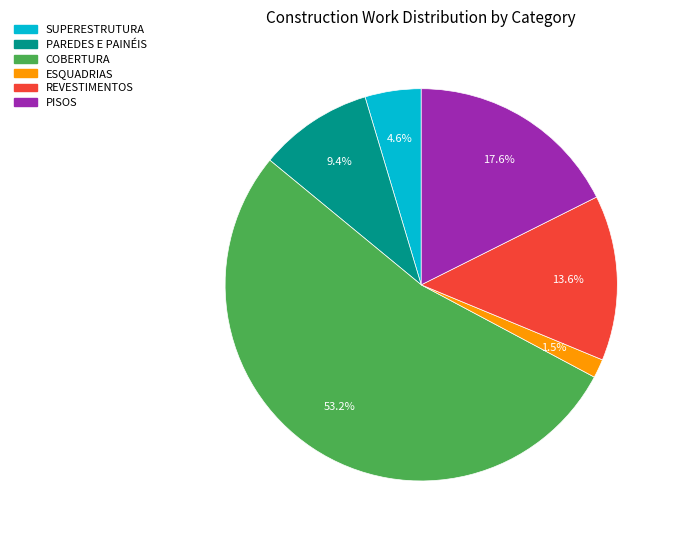

Is it true that REVESTIMENTOS is 14% of the pie?

True